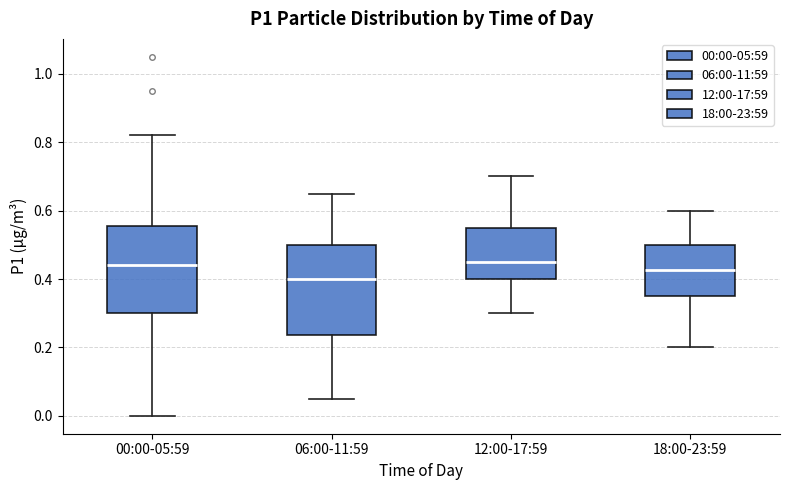

Where is the upper edge of the box for 12:00-17:59 on the y-axis? The values are not printed on the chart, so give them approximately, as read against the axis.

0.56